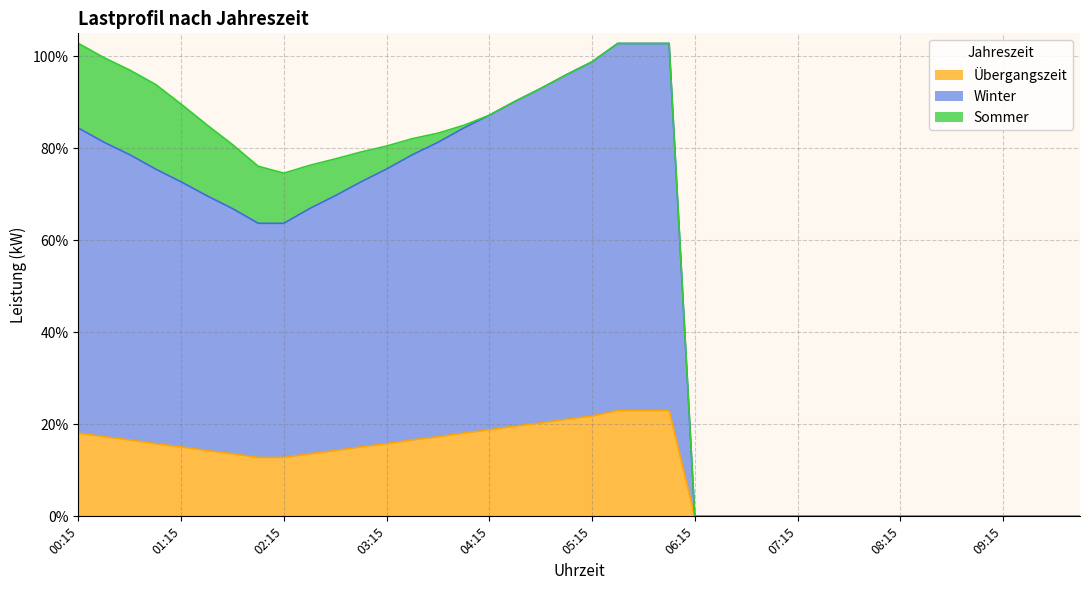

What is the sum of all Winter values?

19.6